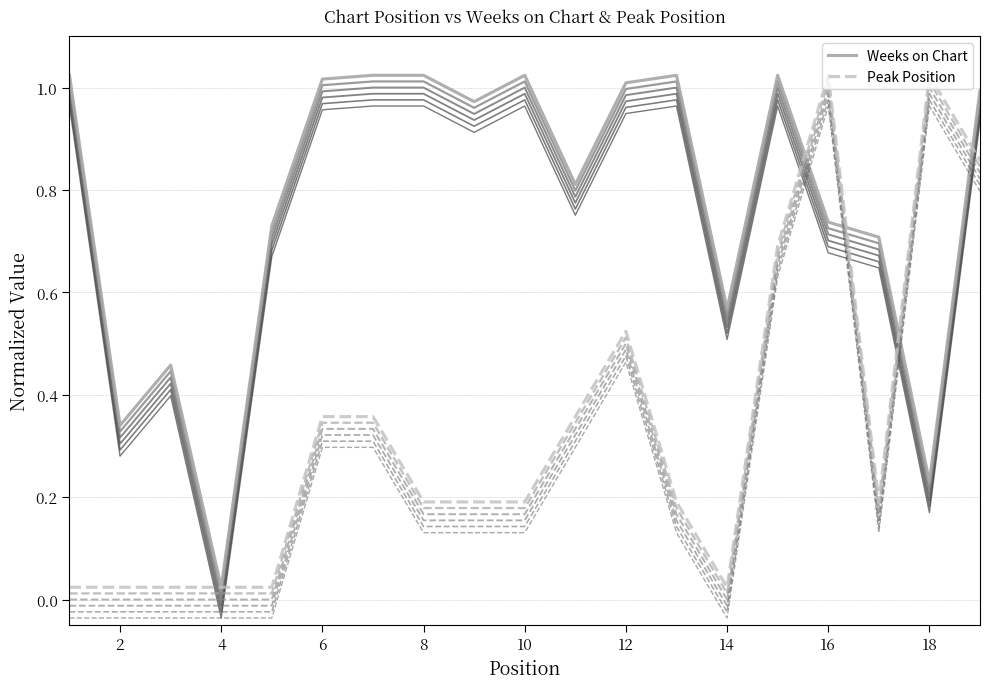

The value of Weeks on Chart at 10 is 0.2. True or false?

False